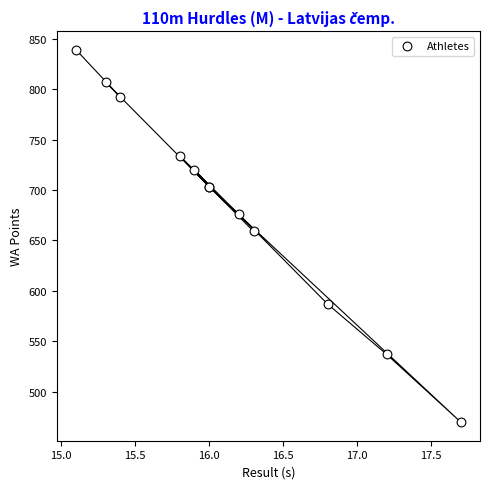

What Y value in the scatter plot is closest to 654?

659